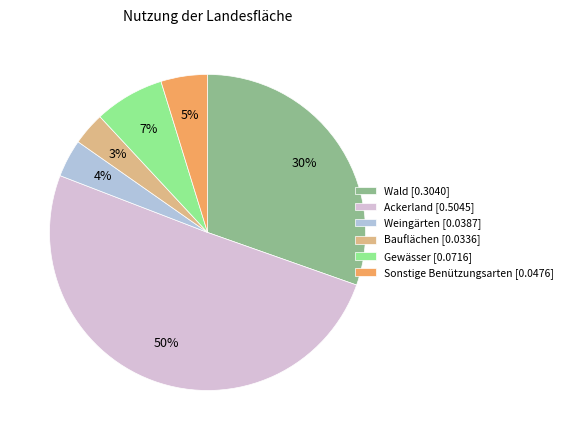

How many segments does this pie chart have?

6